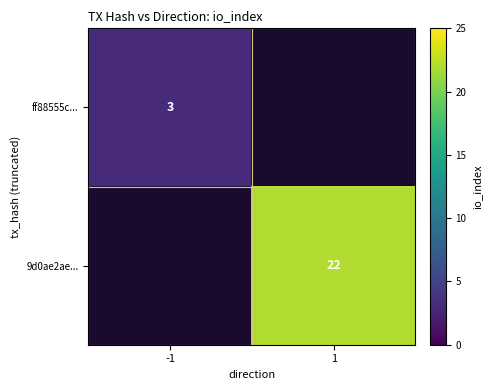

What is the minimum value shown in the chart?

3.0